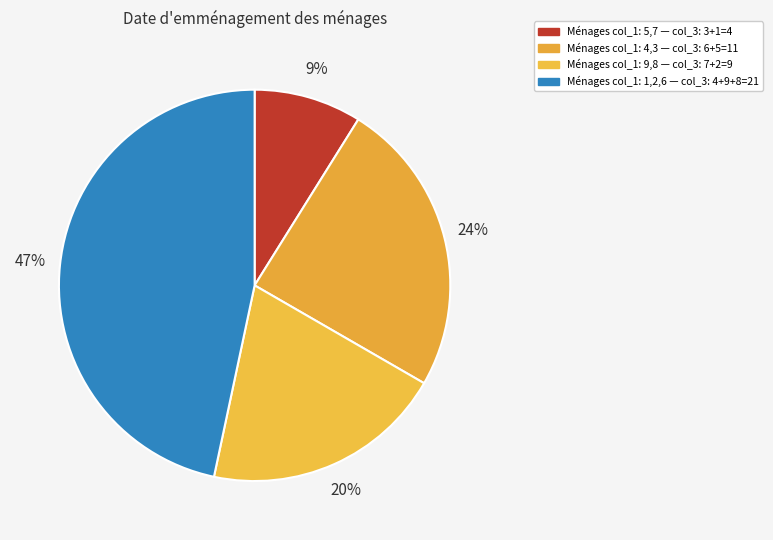

Is there any slice that represents more than half of the pie?

No